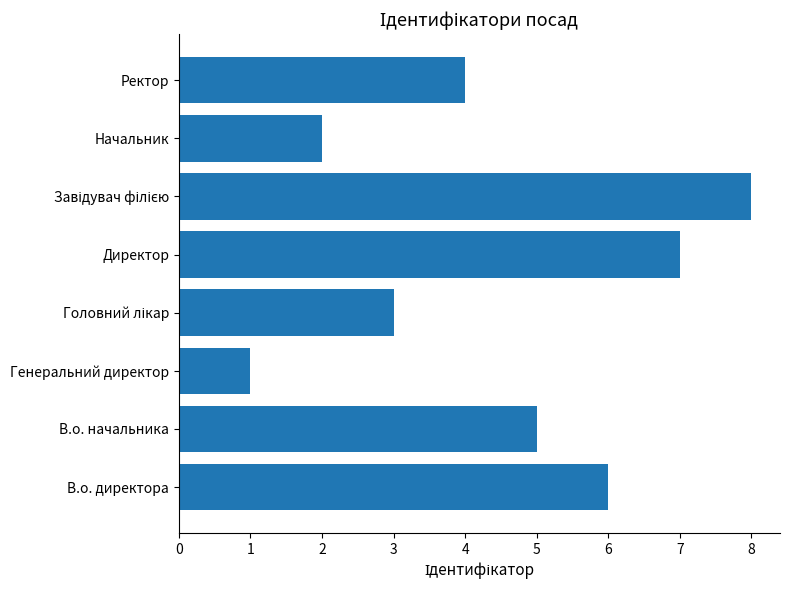

Between Начальник and Генеральний директор, which is larger?

Начальник